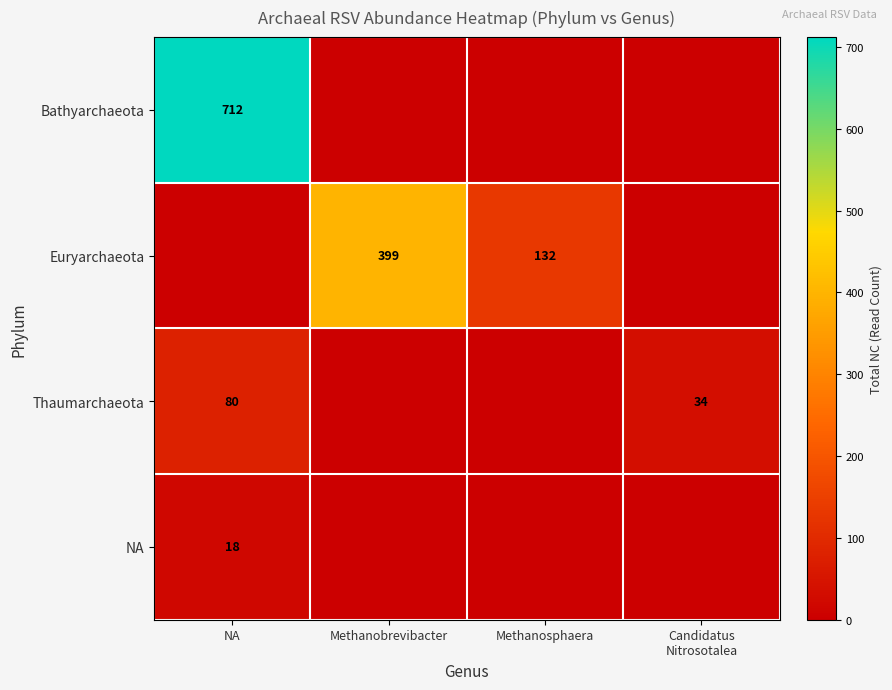

The Euryarchaeota series shows 399 at Methanobrevibacter. True or false?

True